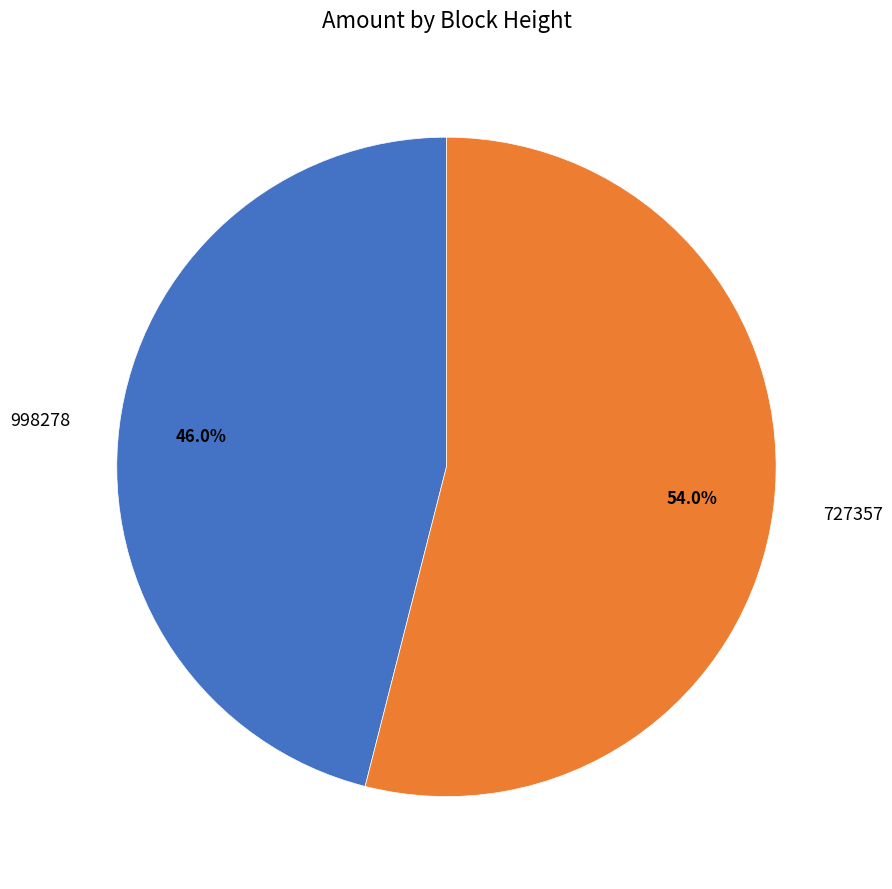

Rank the categories by value from highest to lowest.

727357, 998278